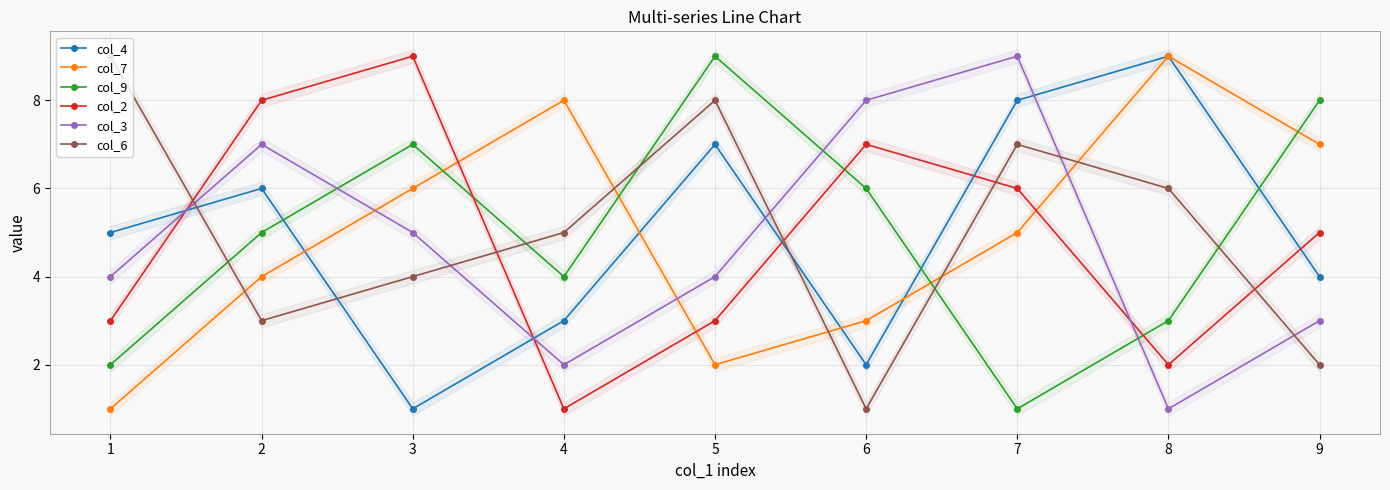

What is the difference between the maximum and second lowest values in the col_3 series?

7